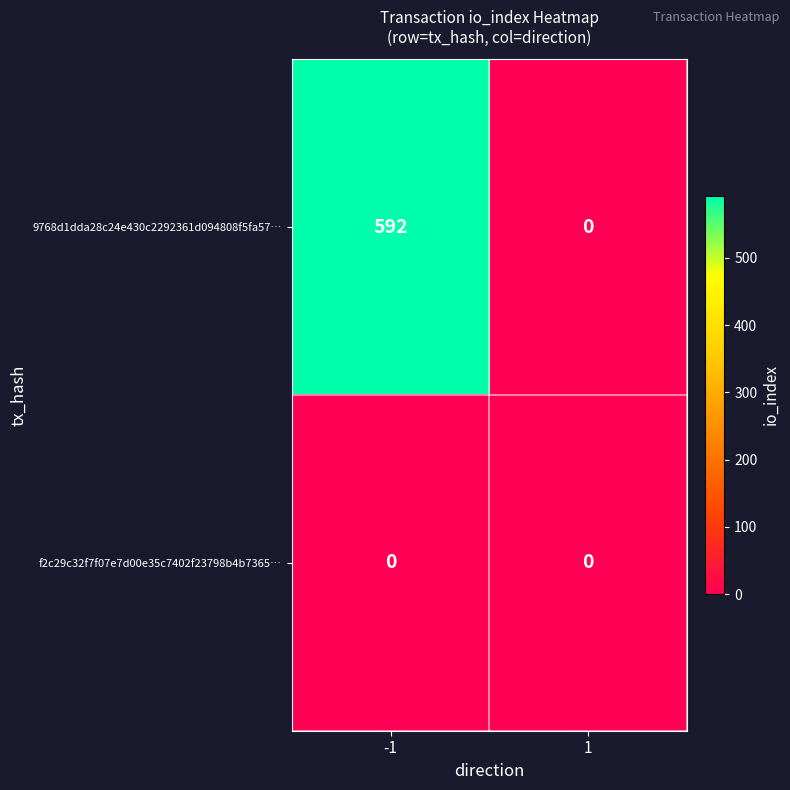

What is the average value of the 9768d1dda28c24e430c2292361d094808f5fa57… series?

296